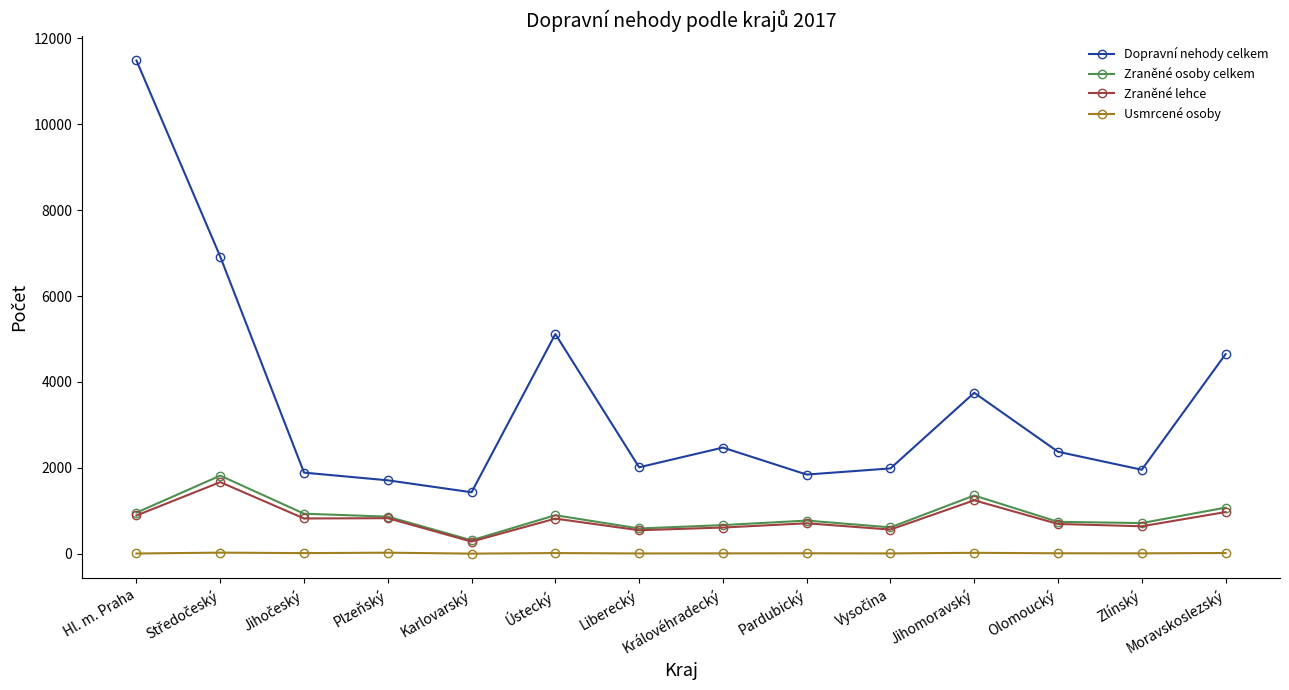

What is the spread (max minus min) of values at Olomoucký?

2363